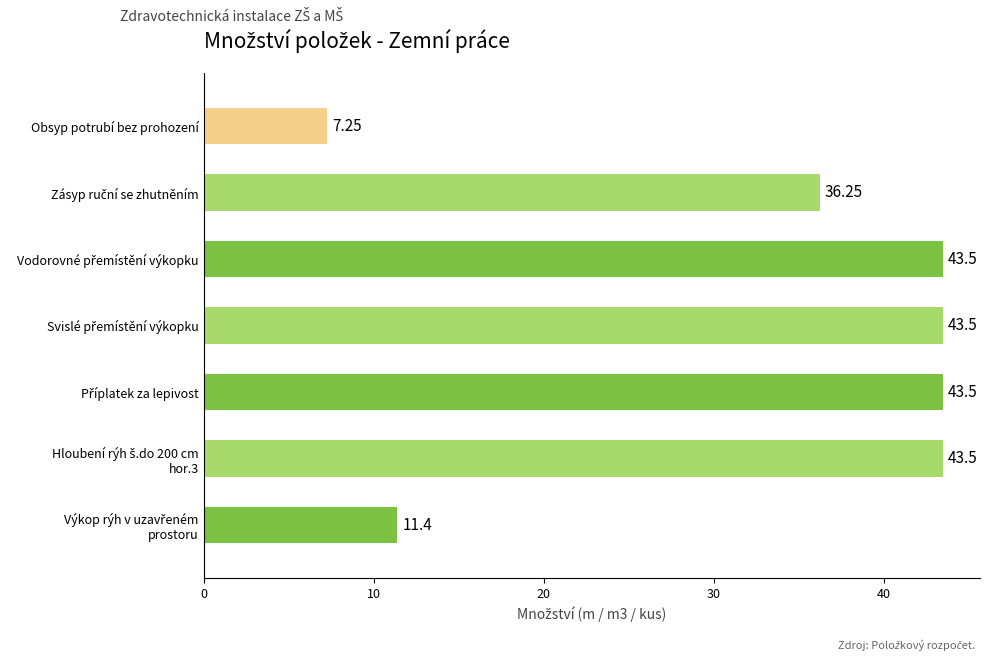

Which category has the lowest value across all series?

Obsyp potrubí bez prohození